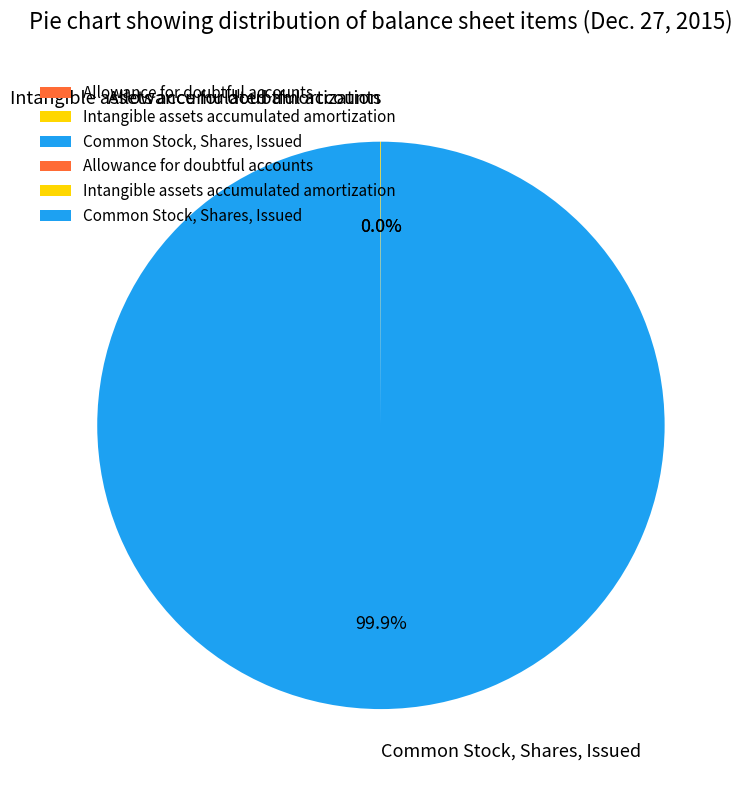

Which slice represents more than half of the pie?

Common Stock, Shares, Issued